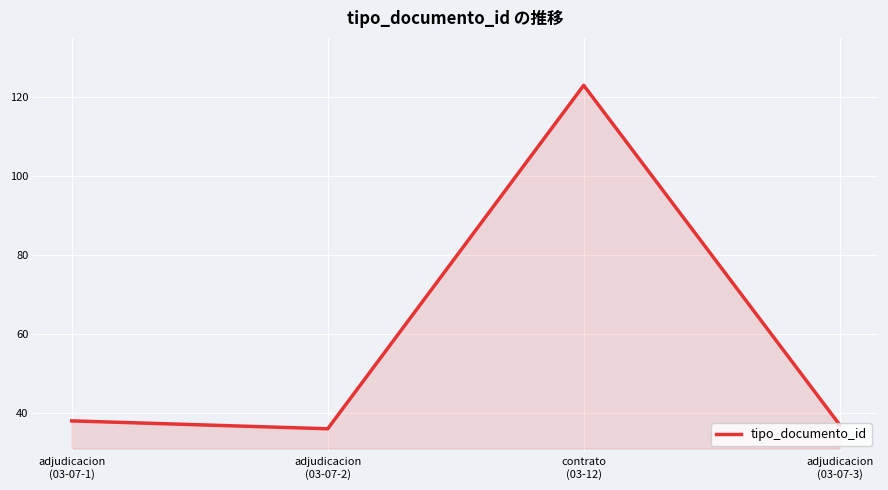

Reading left to right, what are all the values shown in this chart?

adjudicacion
(03-07-1)=38	adjudicacion
(03-07-2)=36	contrato
(03-12)=123	adjudicacion
(03-07-3)=37